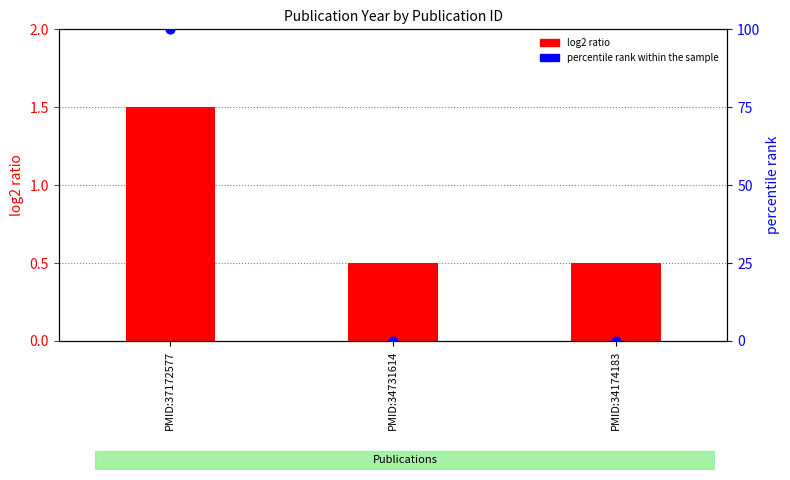

At how many categories does at least one series exceed 34?

1